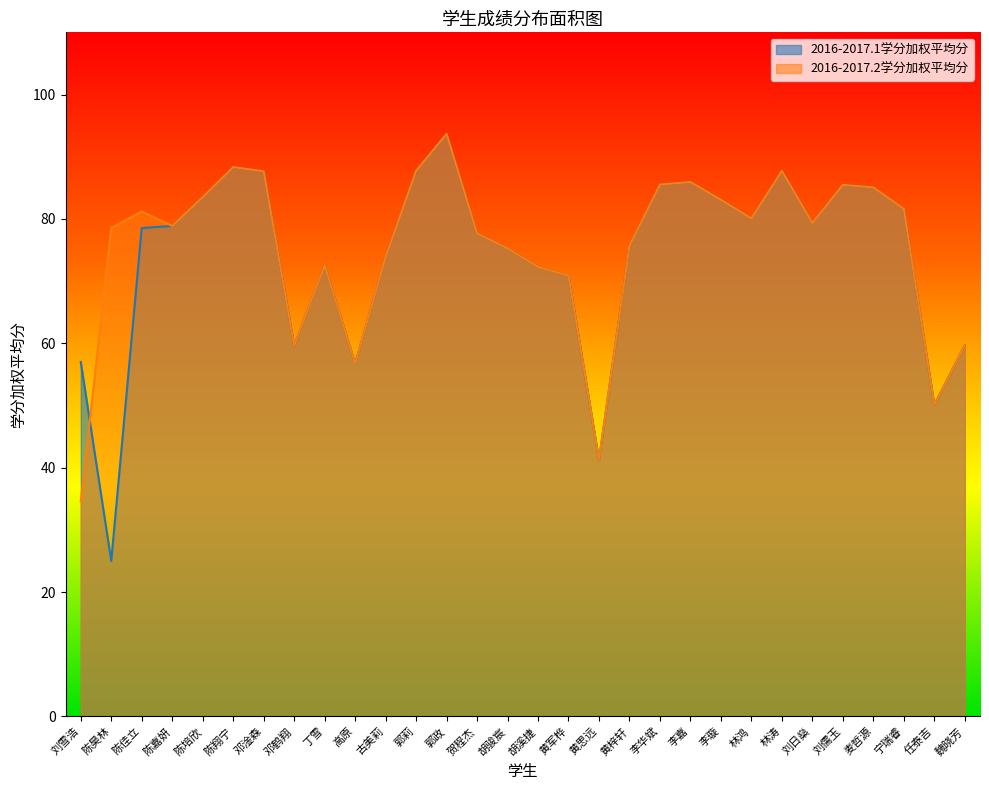

How many lines are shown in the chart?

2